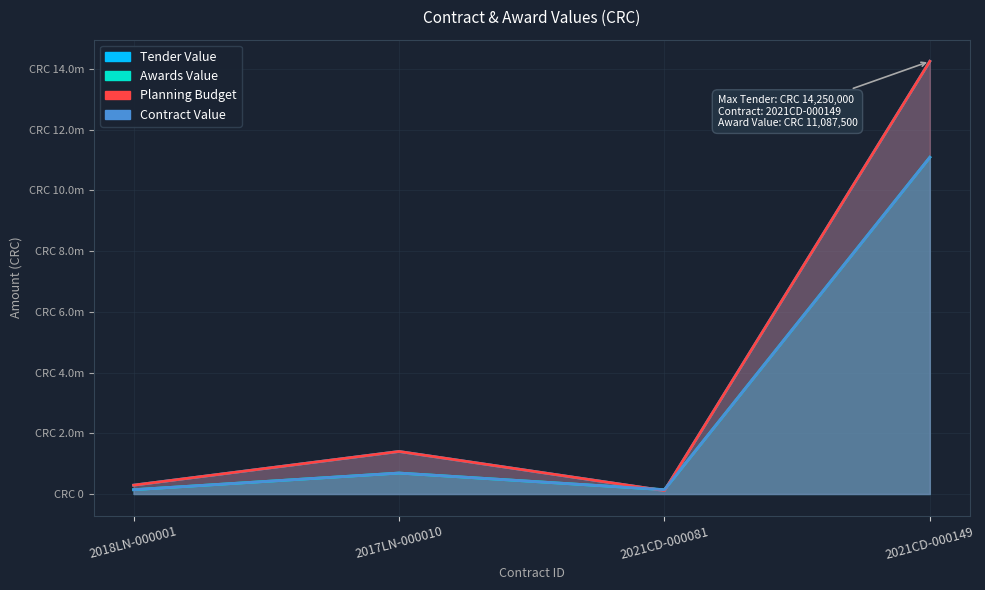

What is the label of the 3rd point from the left?

2021CD-000081